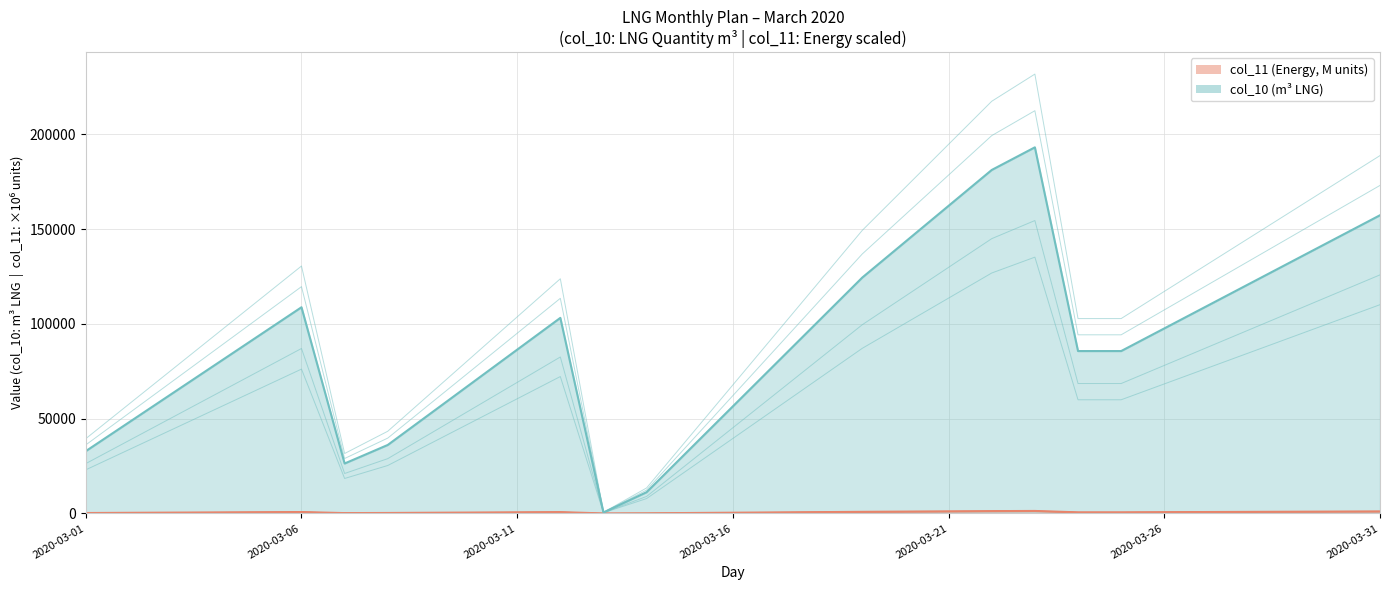

Is it true that col_11 (Energy) equals 299.1 at 2020-03-17?

False